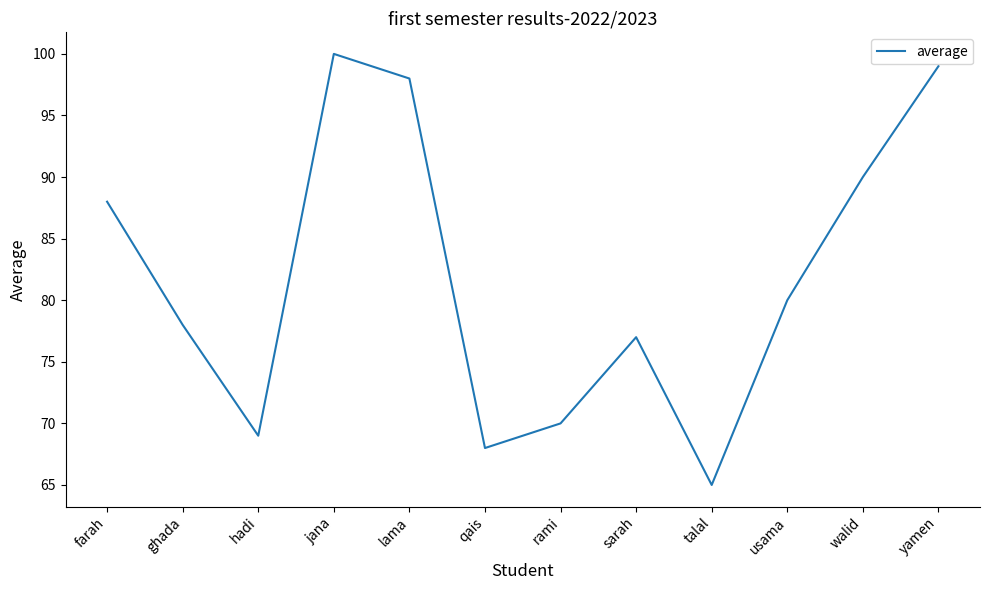

Is this an area chart (filled region under the line)?

No